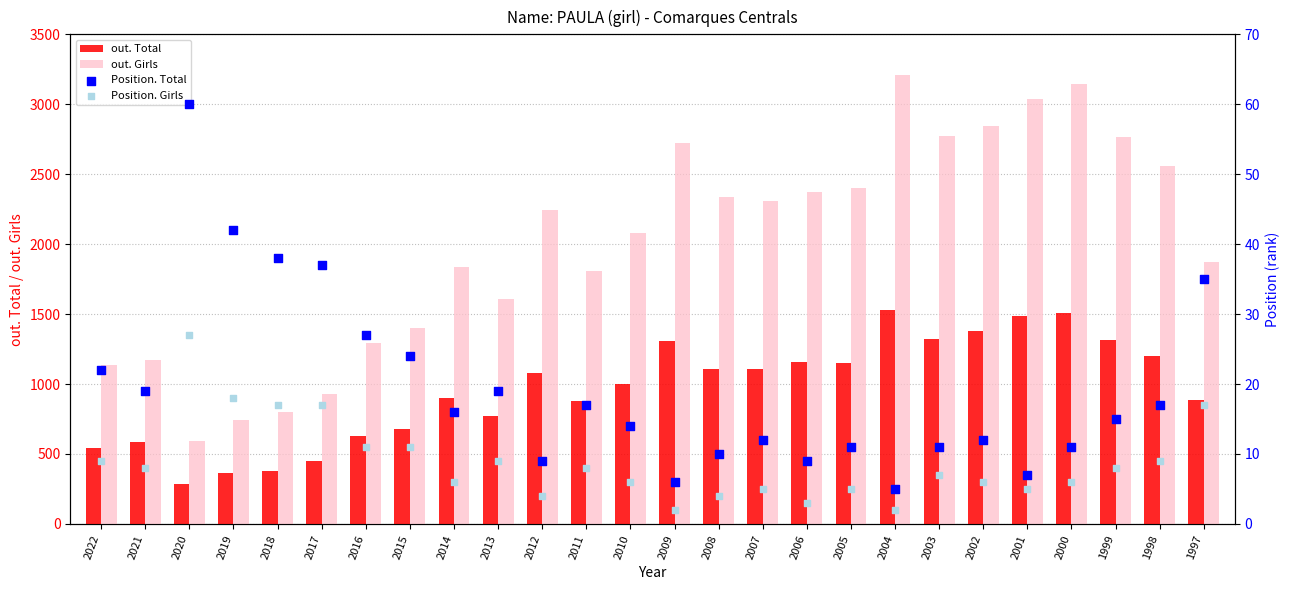

Which series reaches the maximum Y coordinate?

out. Girls